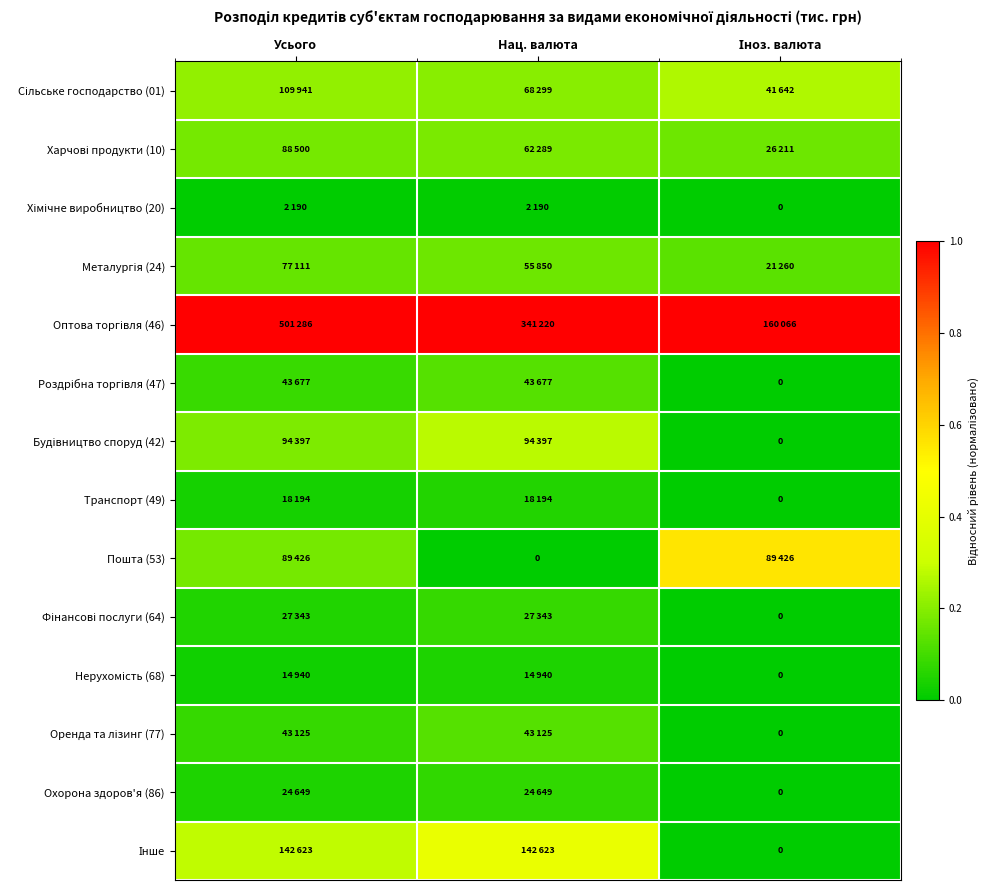

The value of Сільське господарство (01) at Іноз. валюта is 0.5. True or false?

False